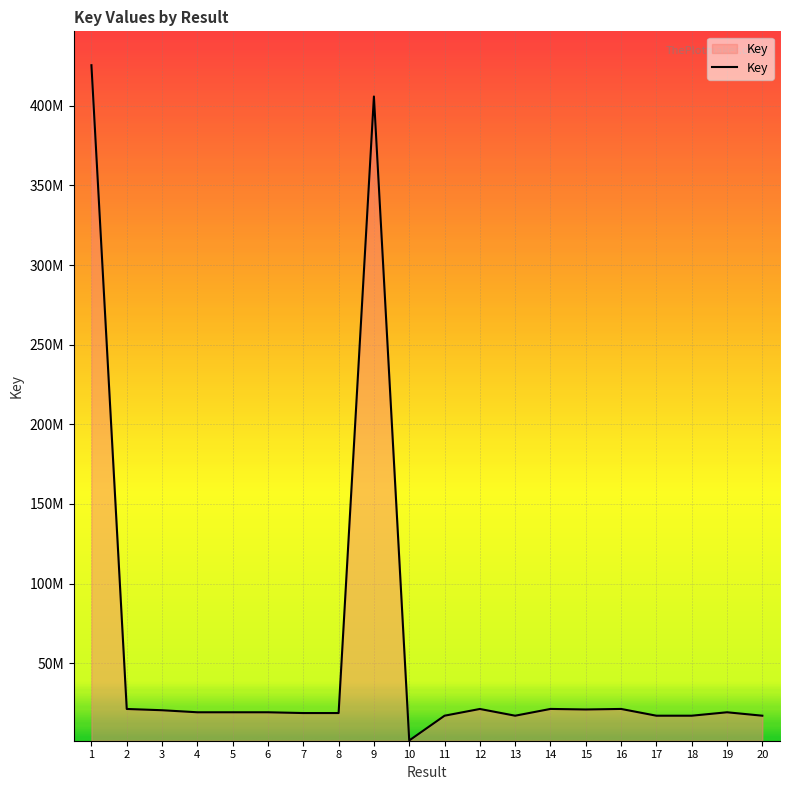

Reading left to right, transcribe all the data shown in this chart.

425407091	21331401	20539071	19254686	19254603	19254555	18770279	18771547	405776108	1554698	17101419	21328610	17101222	21353424	21015982	21344509	17101283	17101297	19254544	17101406